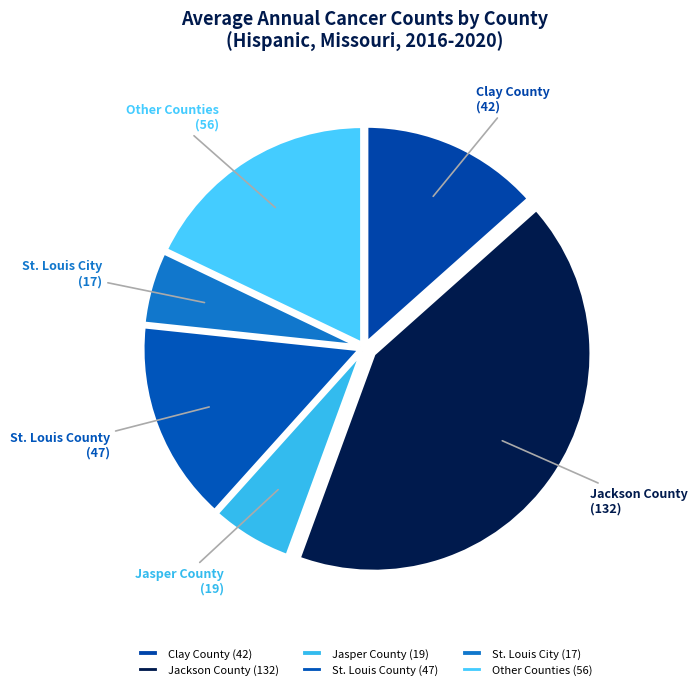

Is the sum of Other Counties (56) and Clay County (42) greater than half?

No